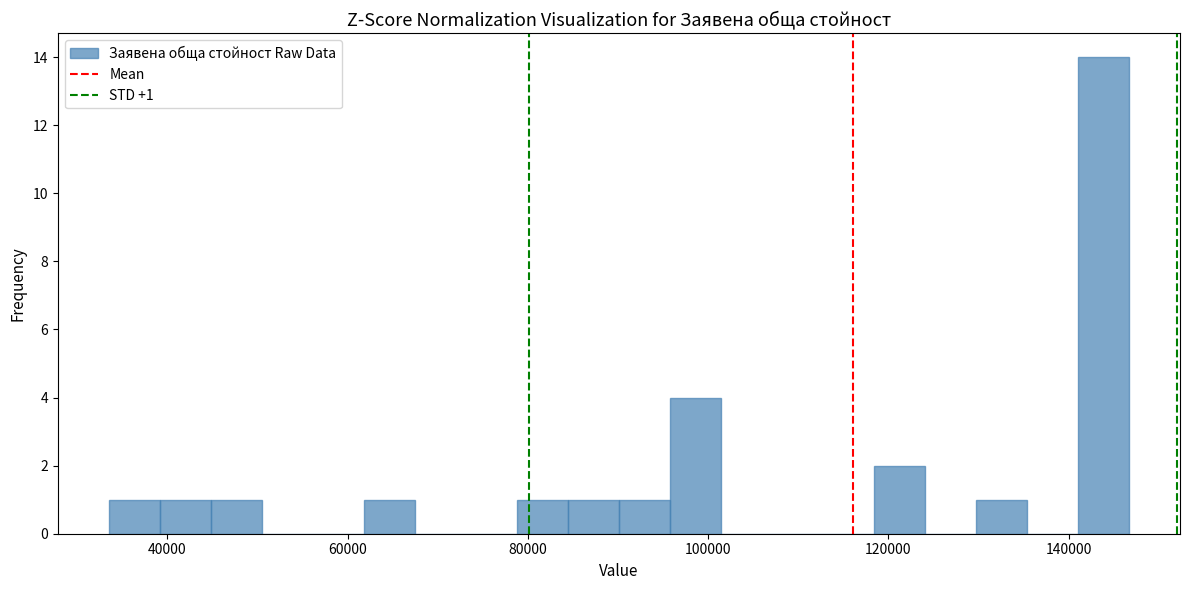

Read against the x-axis, roughly where is the centre of the tallest bar?

144000